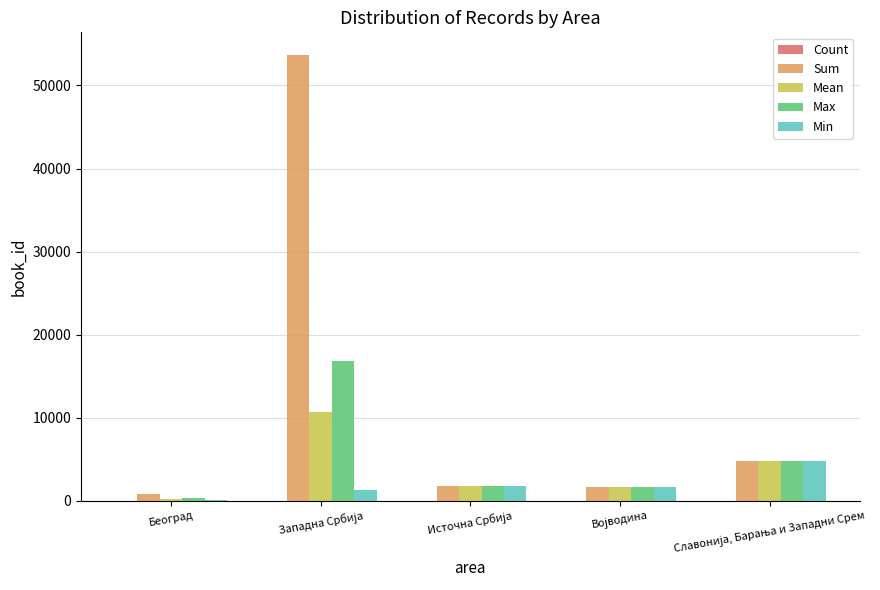

What is the greatest value displayed?

53714